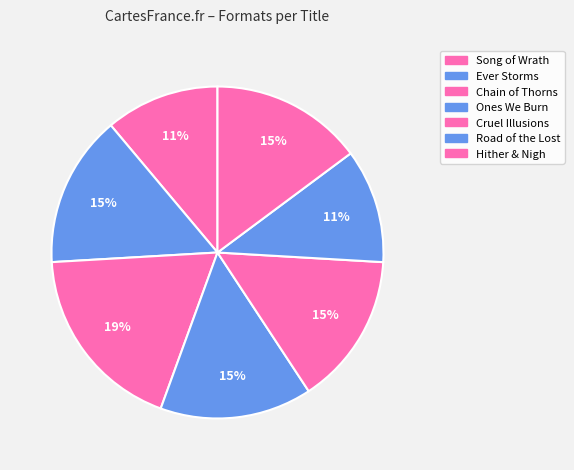

Rank the categories by value from lowest to highest.

Song of Wrath, Road of the Lost, Ever Storms, Ones We Burn, Cruel Illusions, Hither & Nigh, Chain of Thorns